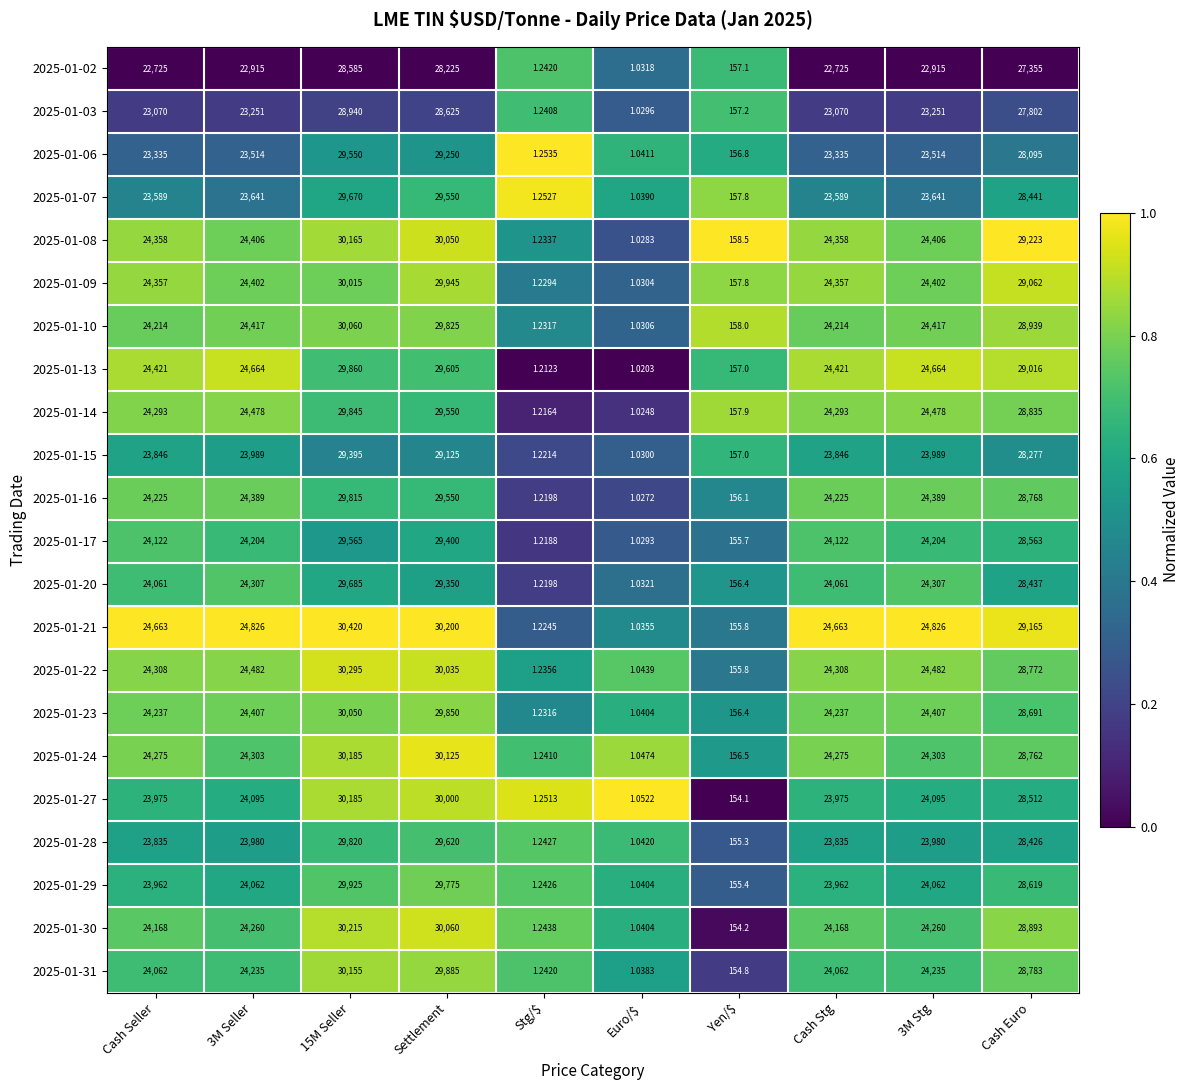

How many distinct data groups are displayed?

22